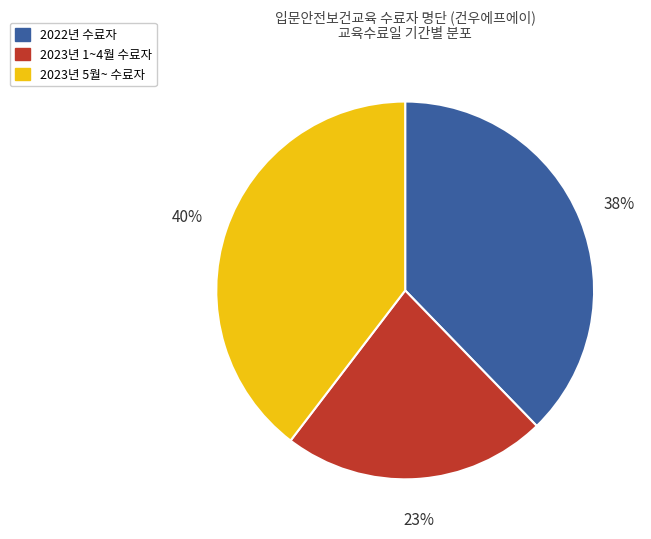

To the nearest percent, what is the difference between the largest and smallest slice percentages?

17%